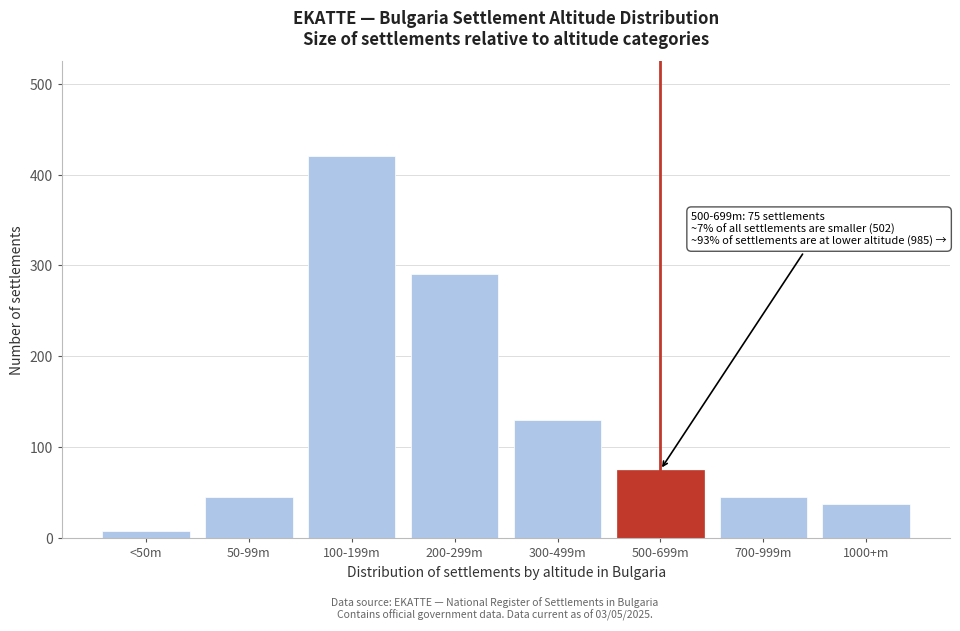

Reading left to right, list all the values displayed in this chart.

8	45	420	290	130	75	45	37